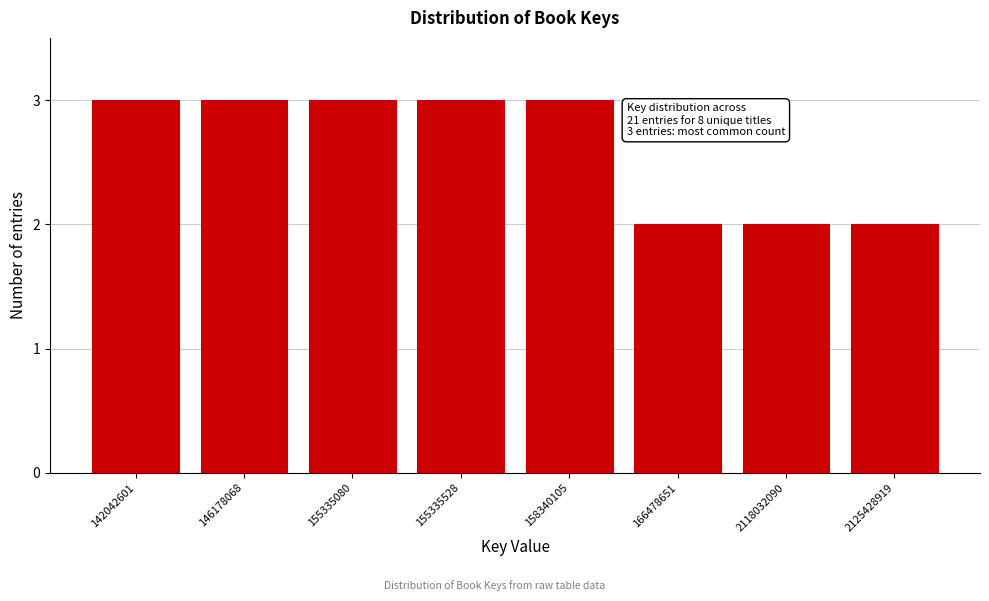

Reading right to left, what are all the values shown in this chart?

2125428919=2	2118032090=2	166478651=2	158340105=3	155335528=3	155335080=3	146178068=3	142042601=3